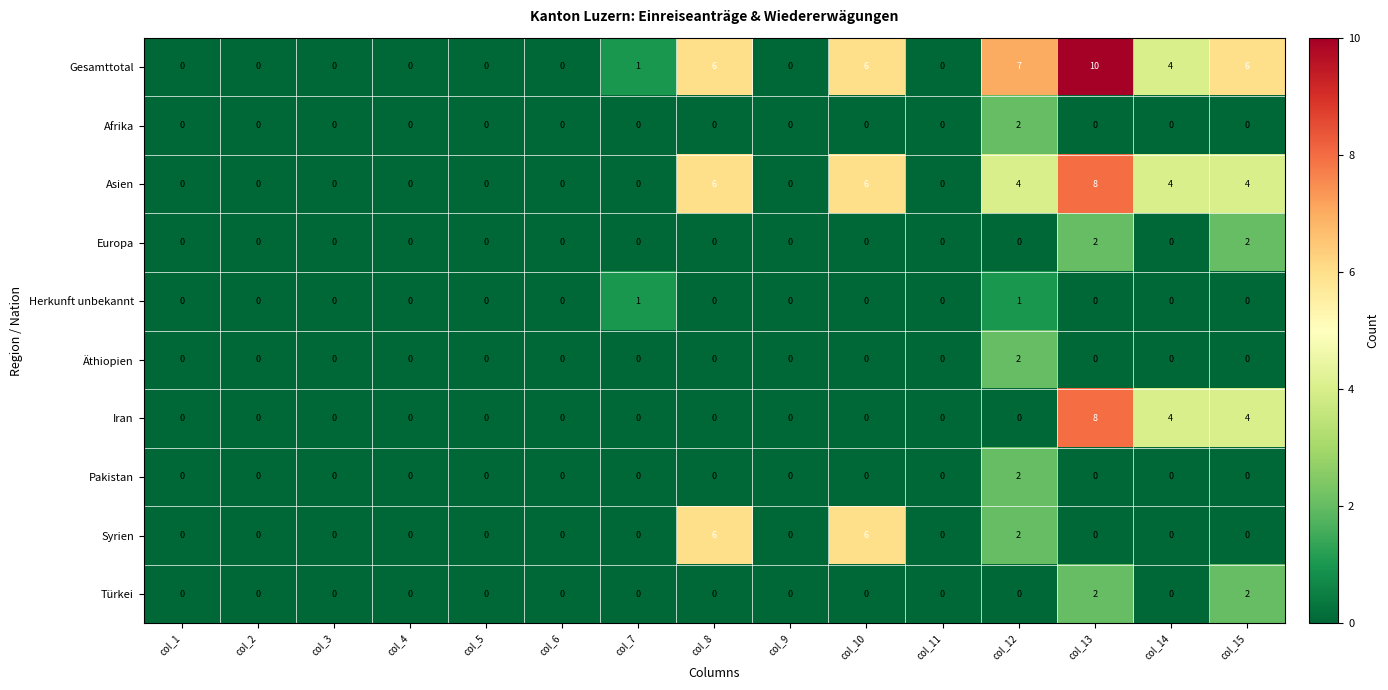

What is the difference between the maximum and second lowest values in the Iran series?

8